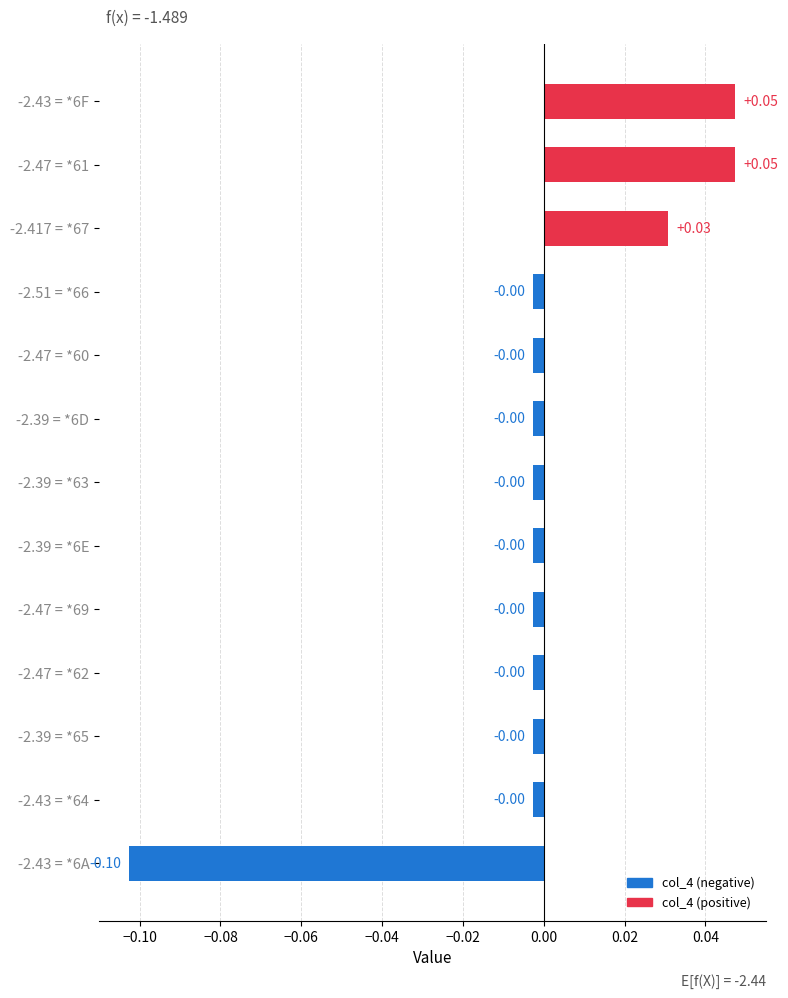

Between -2.47 = *61 and -2.39 = *65, which is larger?

-2.47 = *61